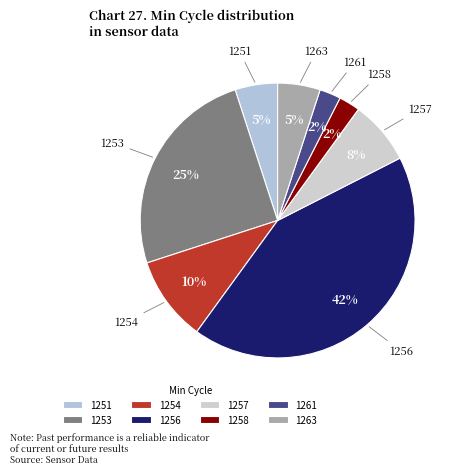

To the nearest percent, what portion does 1256 represent?

43%